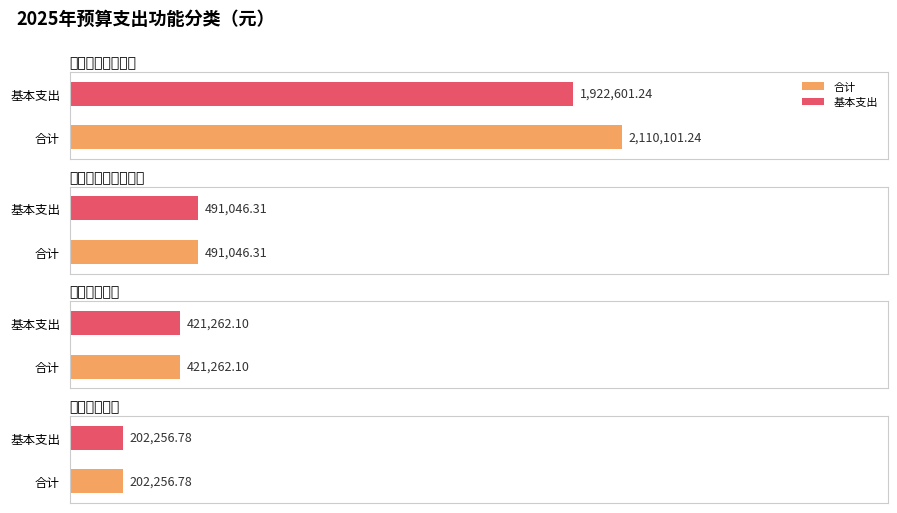

At which label does 基本支出 first exceed 491046?

一般公共服务支出